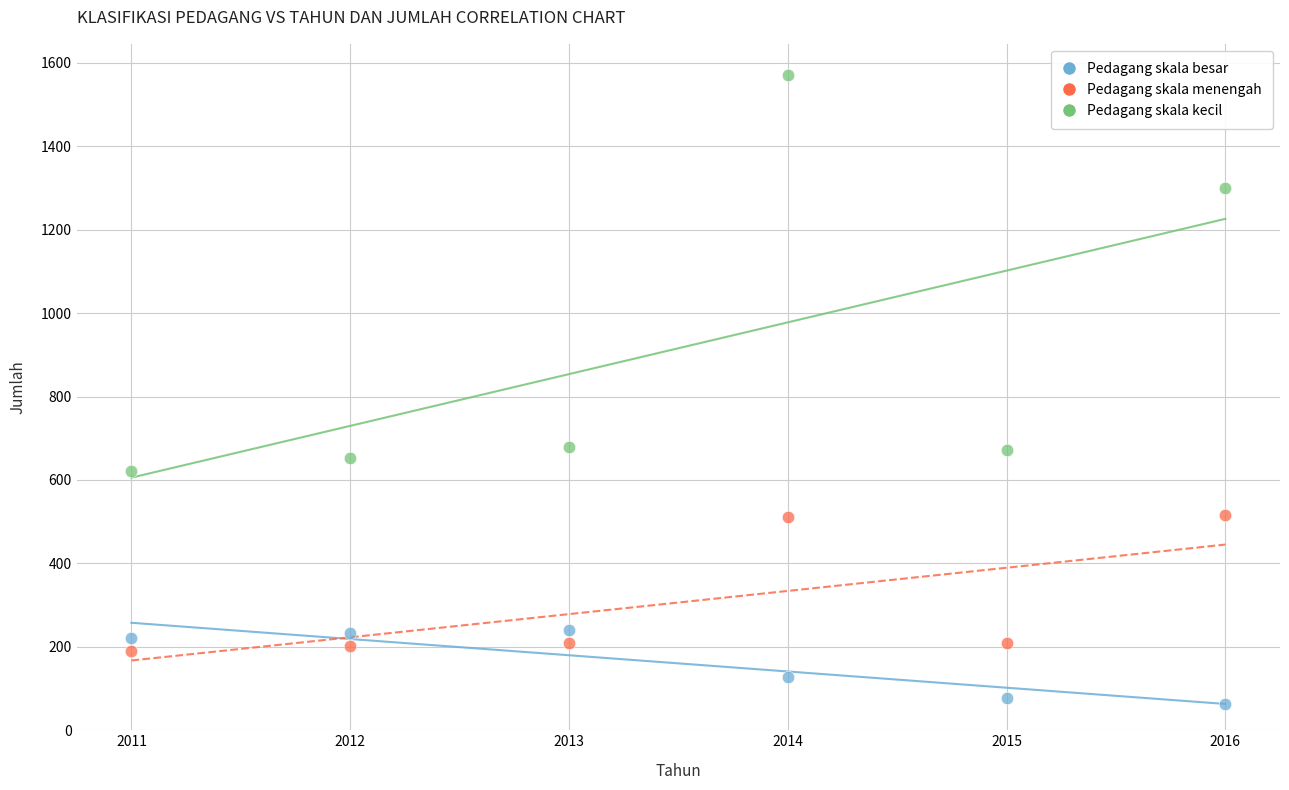

In the Pedagang skala kecil series, what Y value is closest to 1095?

1300